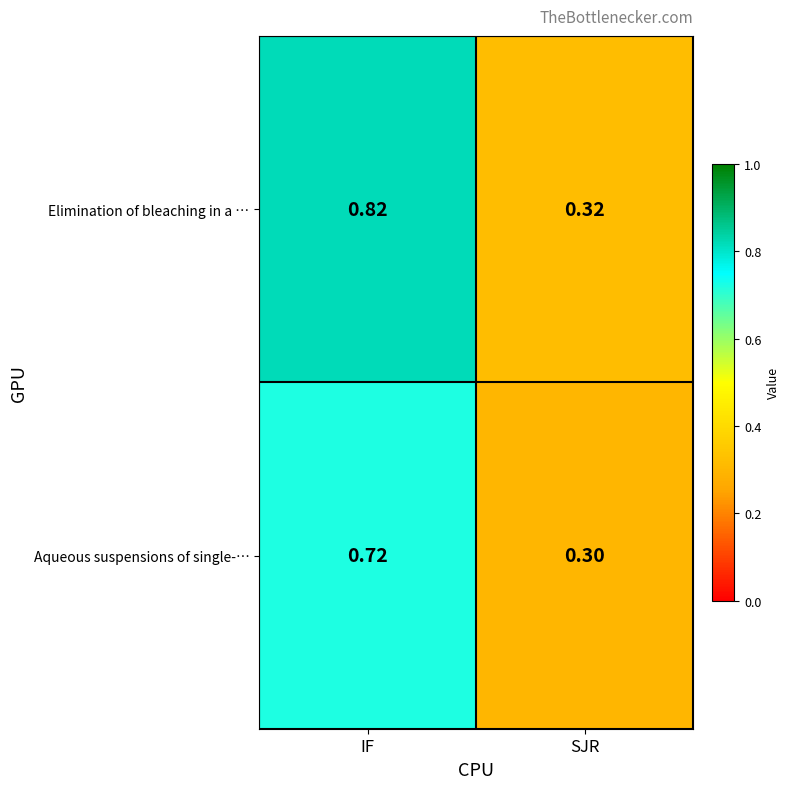

What is the total value across all series at SJR?

0.6